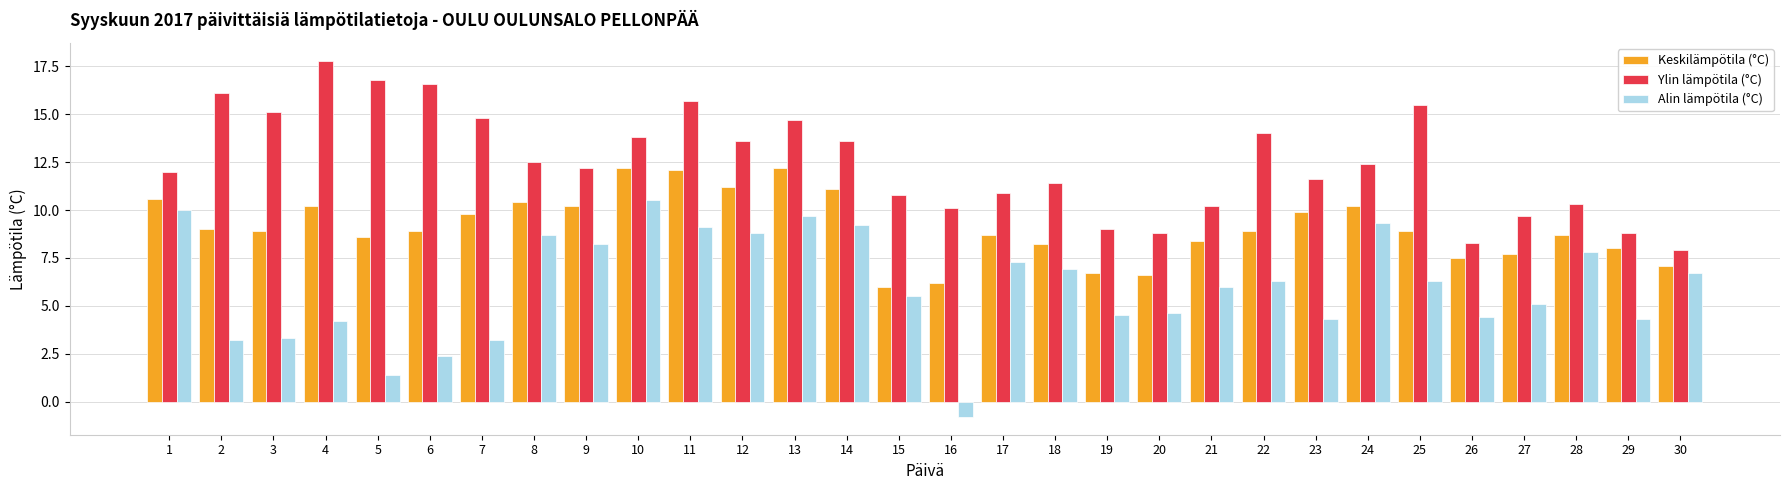

Reading left to right, list all the values displayed in this chart.

Keskilämpötila (°C): 10.6	9.0	8.9	10.2	8.6	8.9	9.8	10.4	10.2	12.2	12.1	11.2	12.2	11.1	6.0	6.2	8.7	8.2	6.7	6.6	8.4	8.9	9.9	10.2	8.9	7.5	7.7	8.7	8.0	7.1
Ylin lämpötila (°C): 12.0	16.1	15.1	17.8	16.8	16.6	14.8	12.5	12.2	13.8	15.7	13.6	14.7	13.6	10.8	10.1	10.9	11.4	9.0	8.8	10.2	14.0	11.6	12.4	15.5	8.3	9.7	10.3	8.8	7.9
Alin lämpötila (°C): 10.0	3.2	3.3	4.2	1.4	2.4	3.2	8.7	8.2	10.5	9.1	8.8	9.7	9.2	5.5	-0.8	7.3	6.9	4.5	4.6	6.0	6.3	4.3	9.3	6.3	4.4	5.1	7.8	4.3	6.7